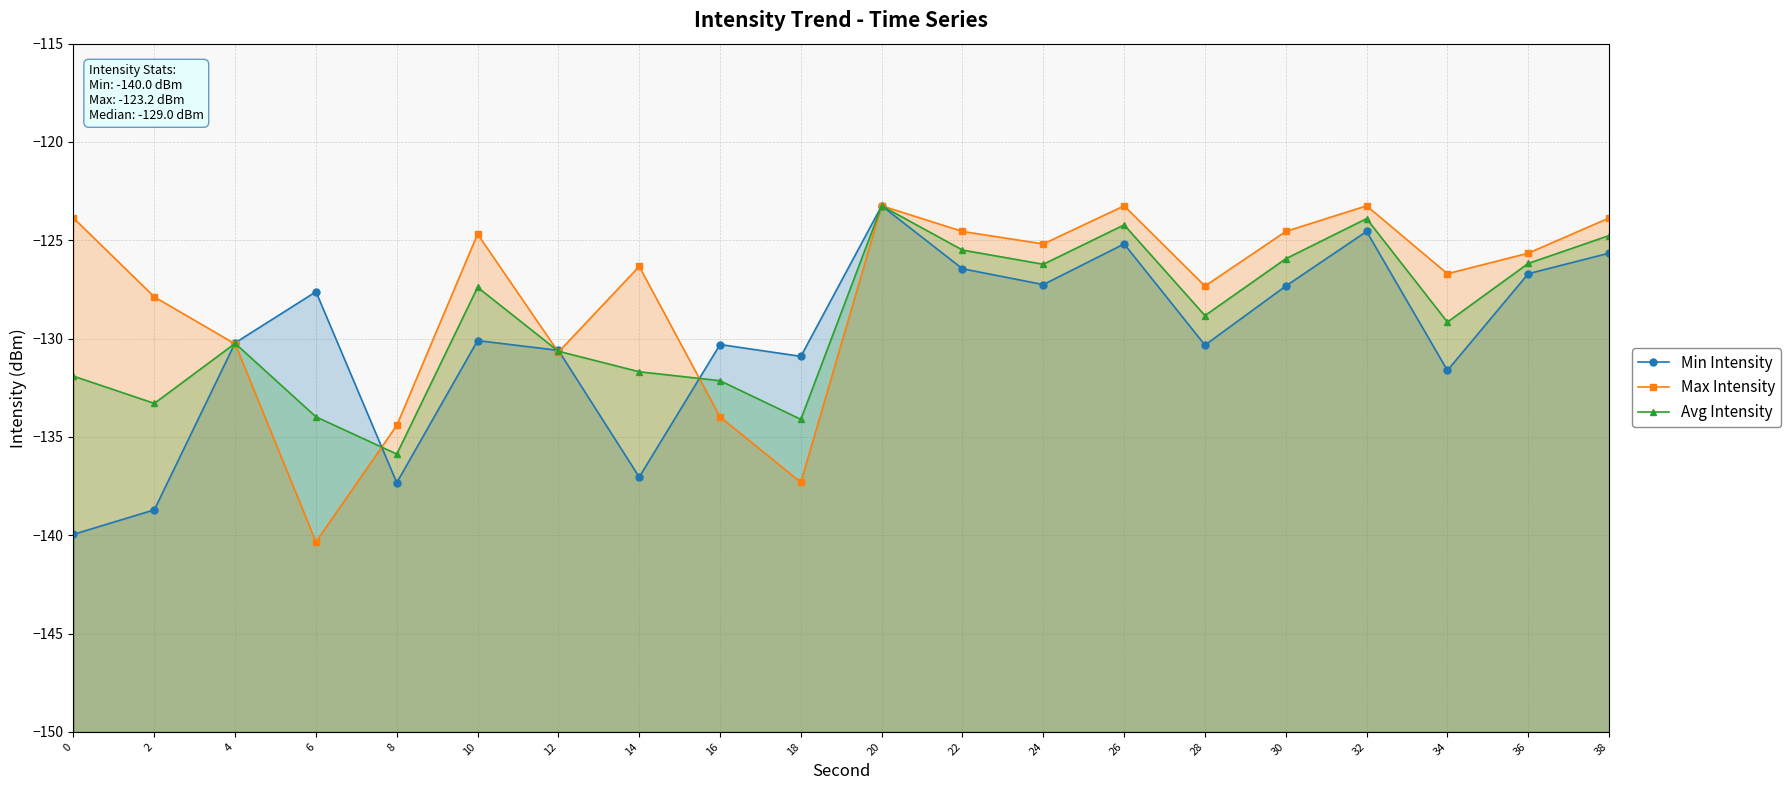

Where is the first local maximum for Min Intensity?

6